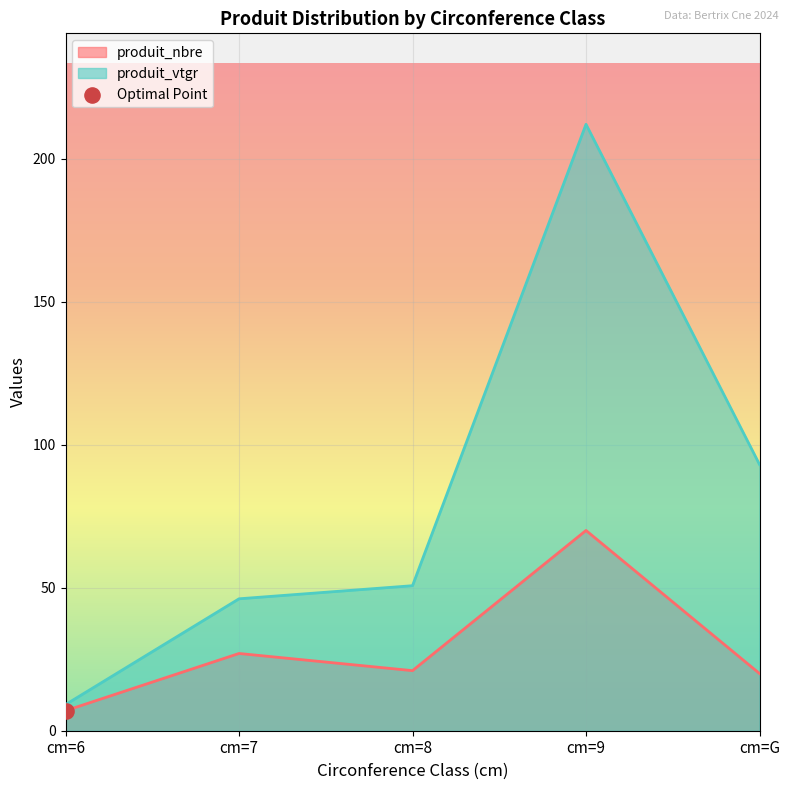

At how many categories does at least one series exceed 181?

1